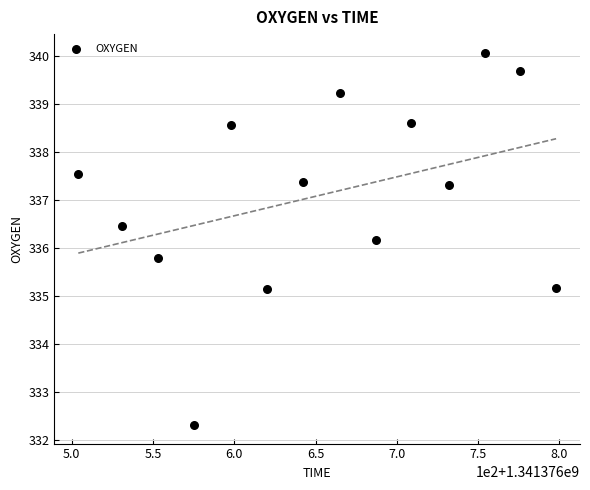

What is the range of Y values (max minus min)?

7.8